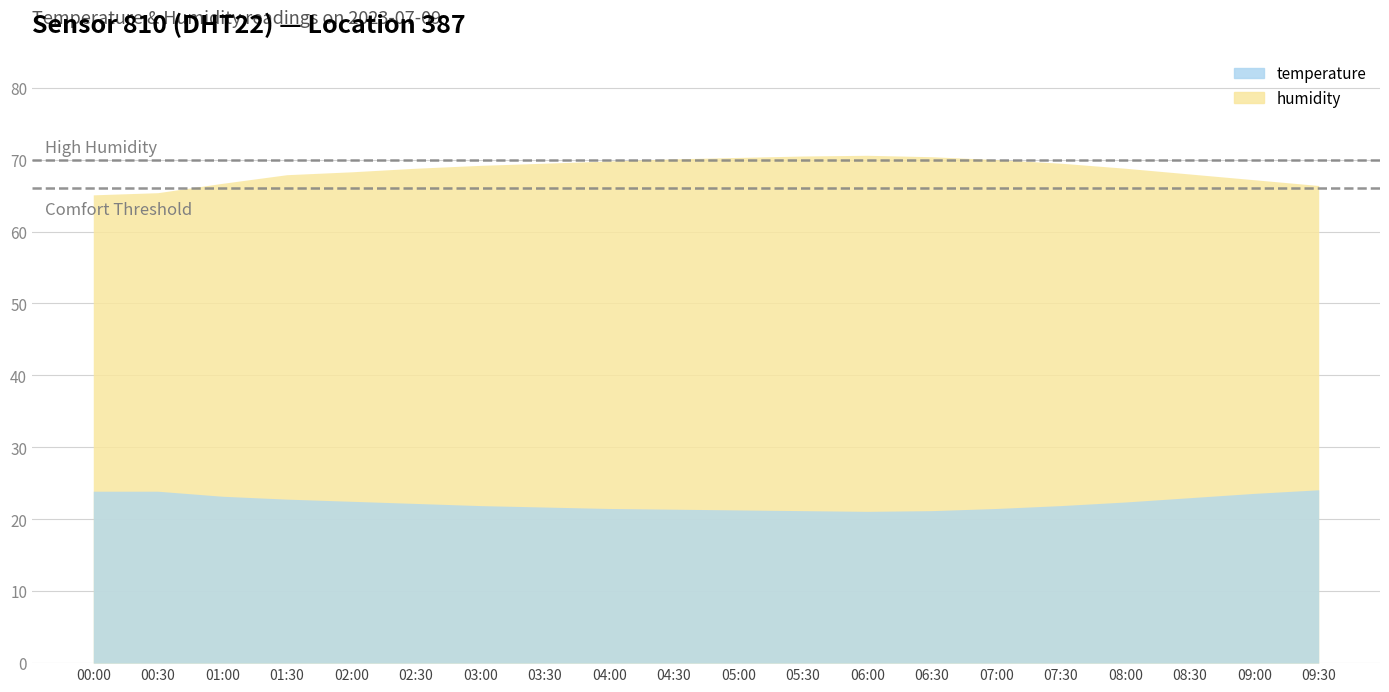

What are all the series names shown in the legend?

temperature, humidity